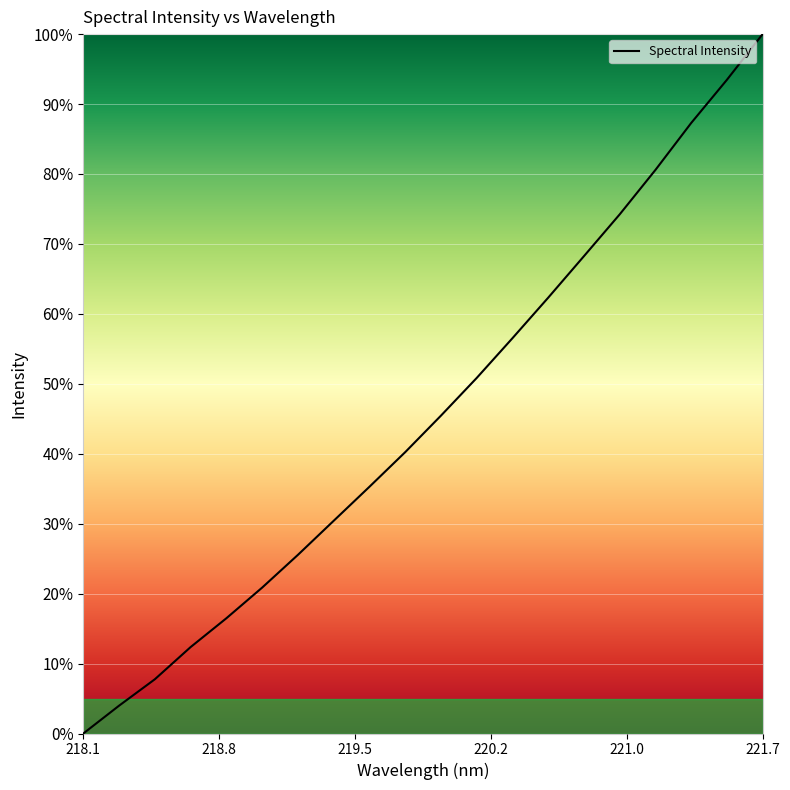

Does the chart have visible grid lines?

Yes